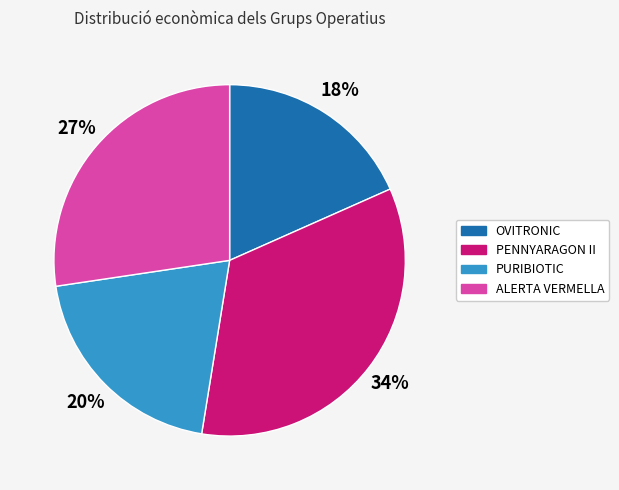

What percentage is the PENNYARAGON II slice, to the nearest percent?

34%